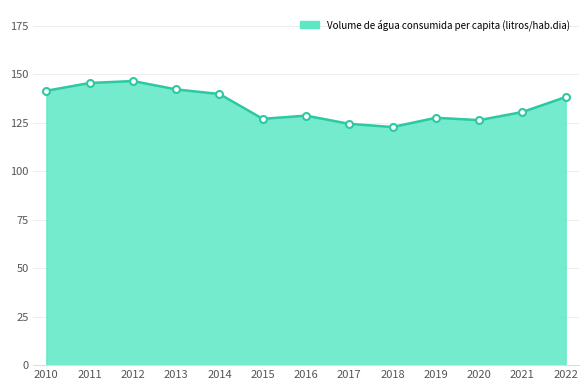

What is the difference between the maximum and minimum values?

23.7